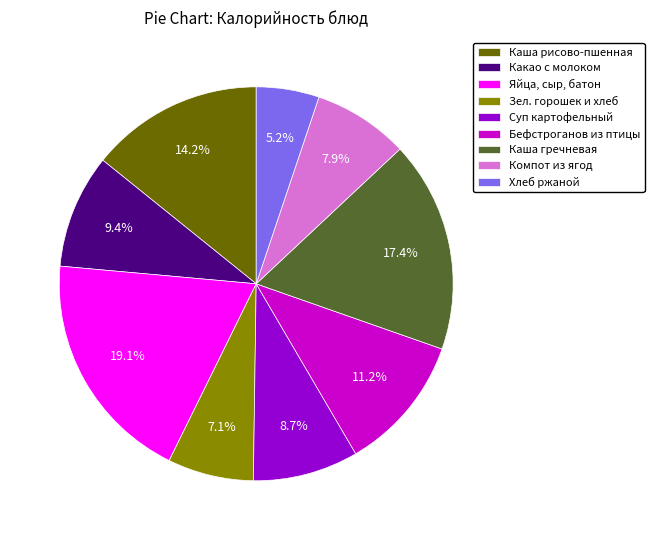

Count the number of slices in the pie.

9